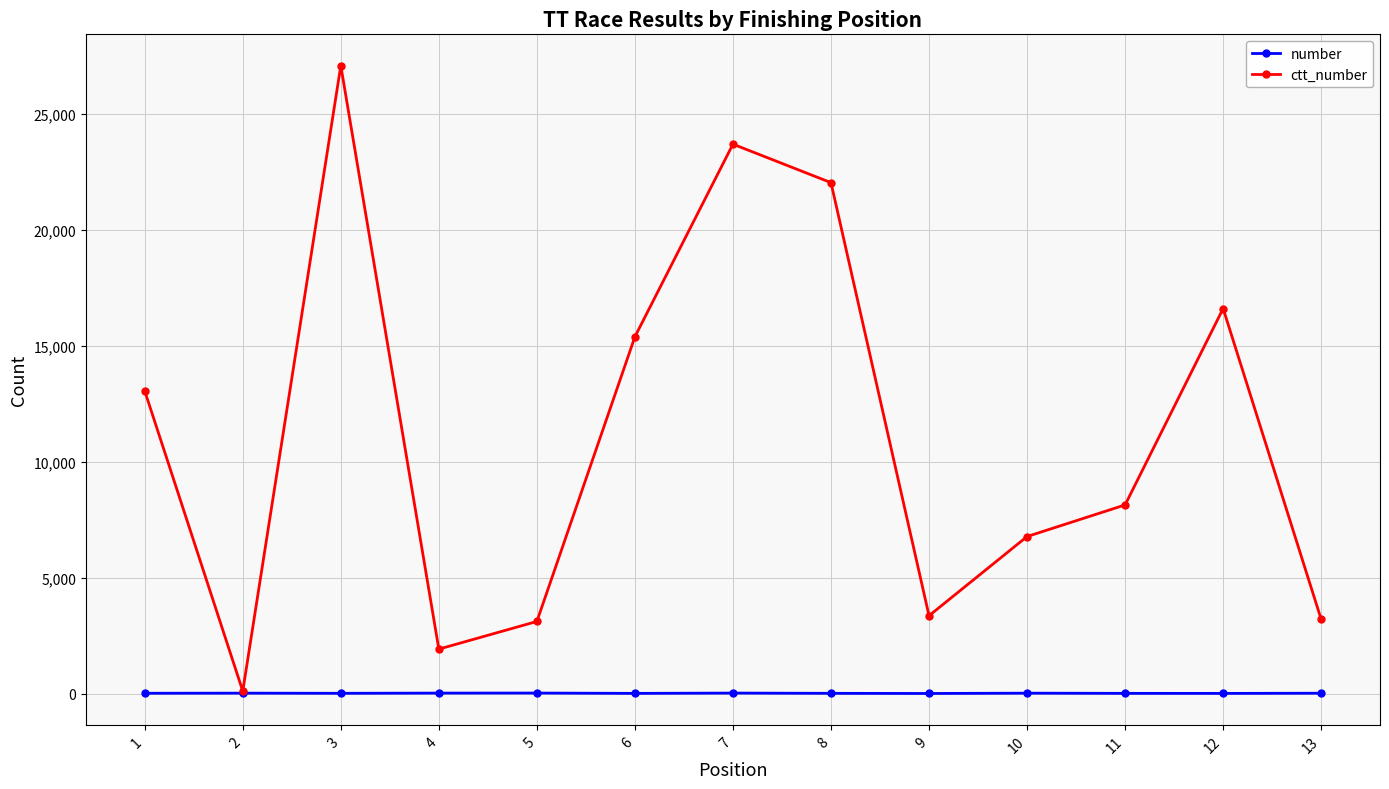

True or false: number has more than 1 interior local peaks.

True